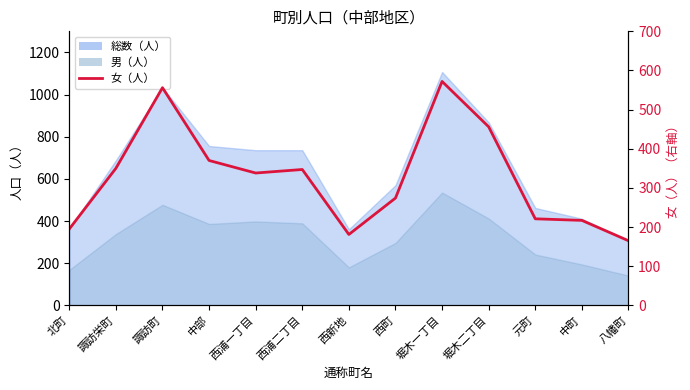

How many data points does each series have?

13